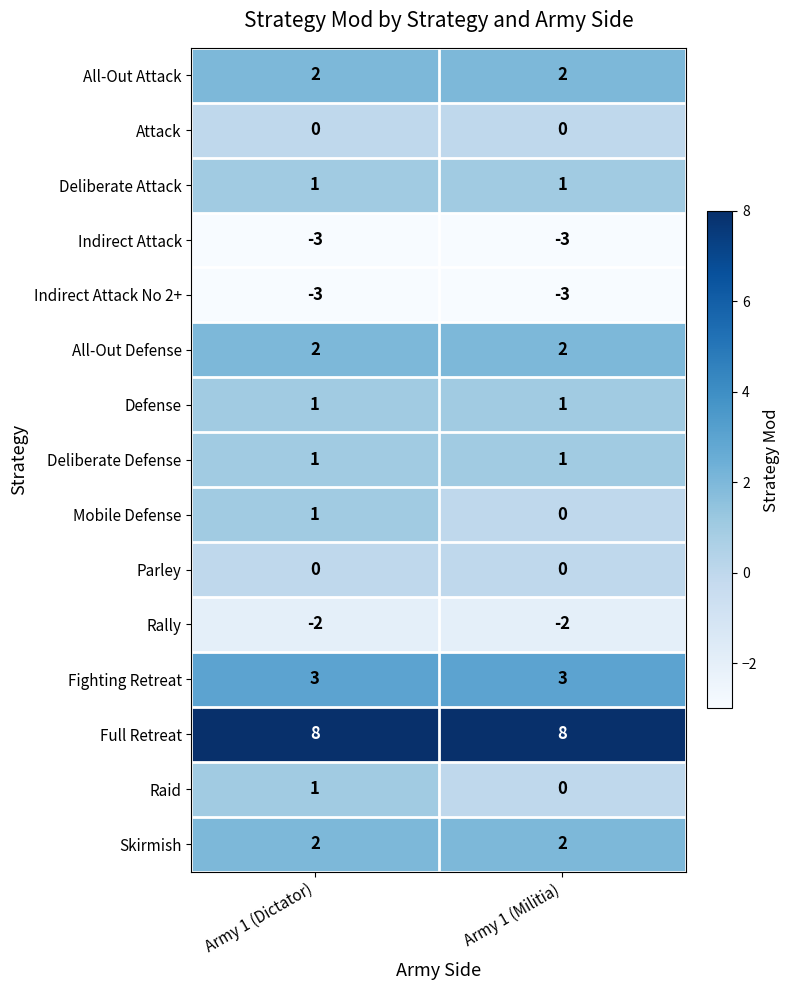

Is it true that Full Retreat equals 8 at Army 1 (Dictator)?

True